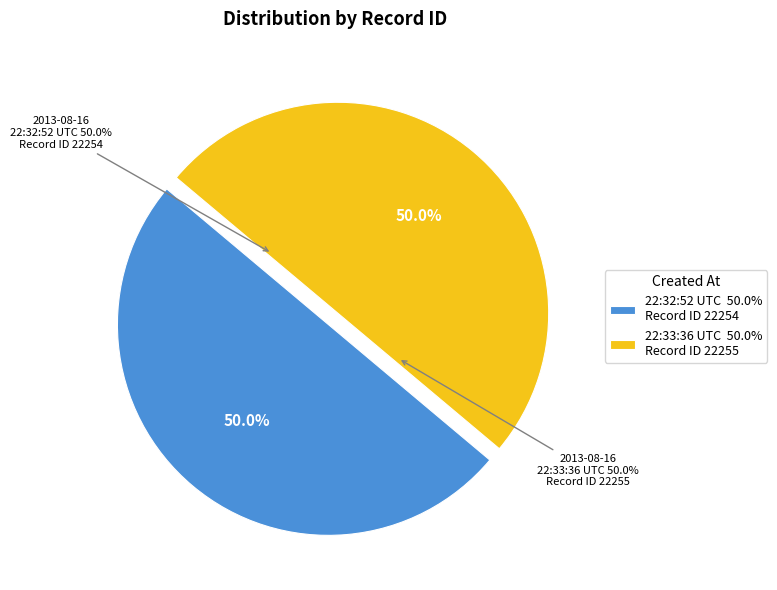

Is there any slice that represents more than half of the pie?

Yes